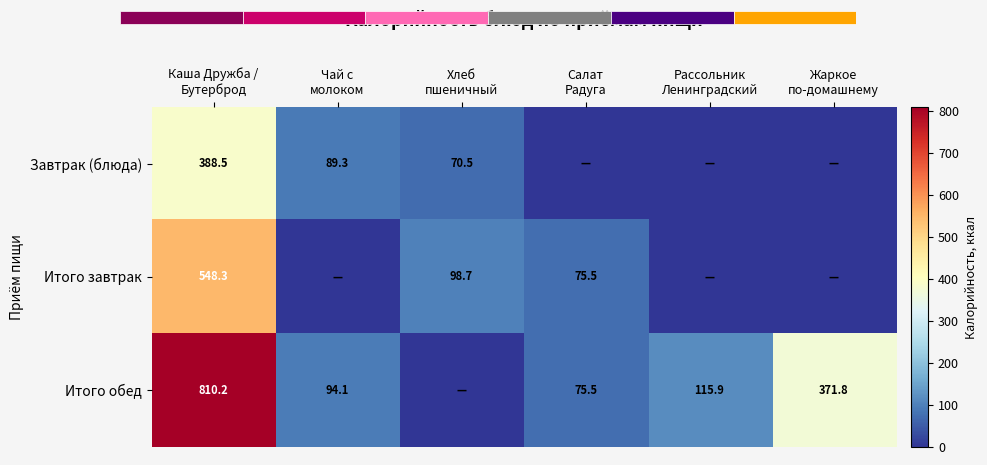

What is the difference between the maximum and minimum values in the Итого обед series?

810.2